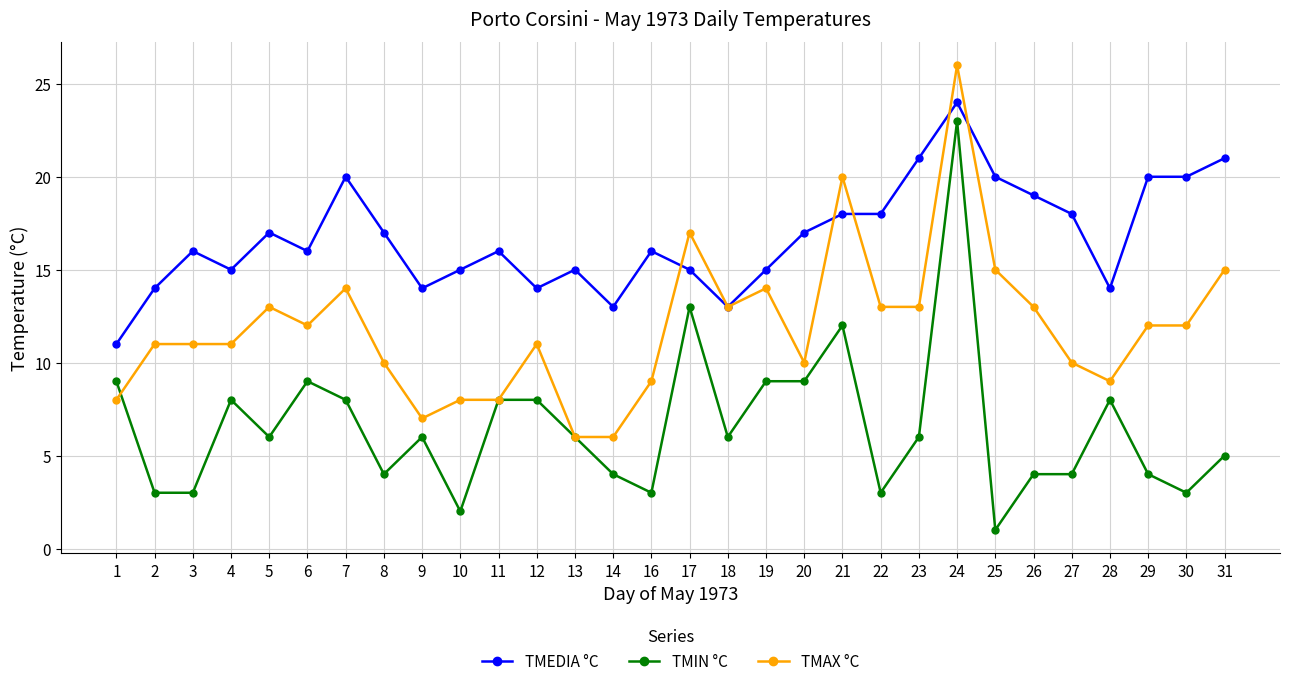

What is the lowest value of the TMIN °C series?

1